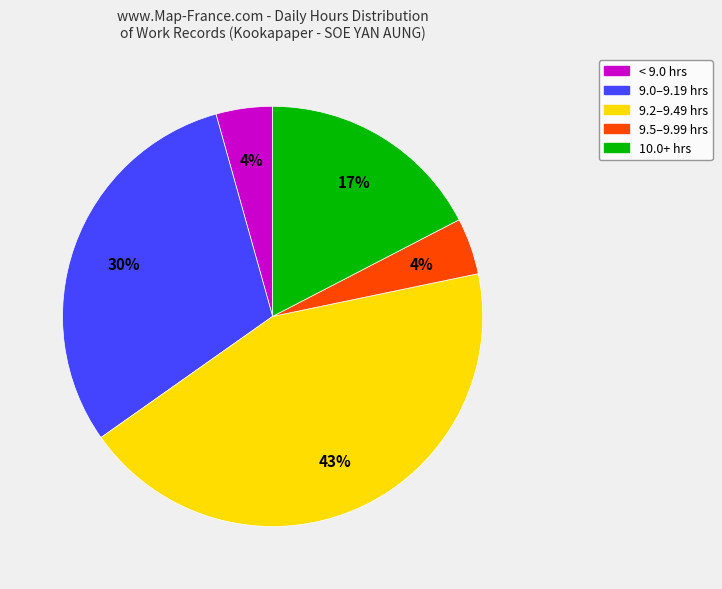

Does any single category account for the majority?

No